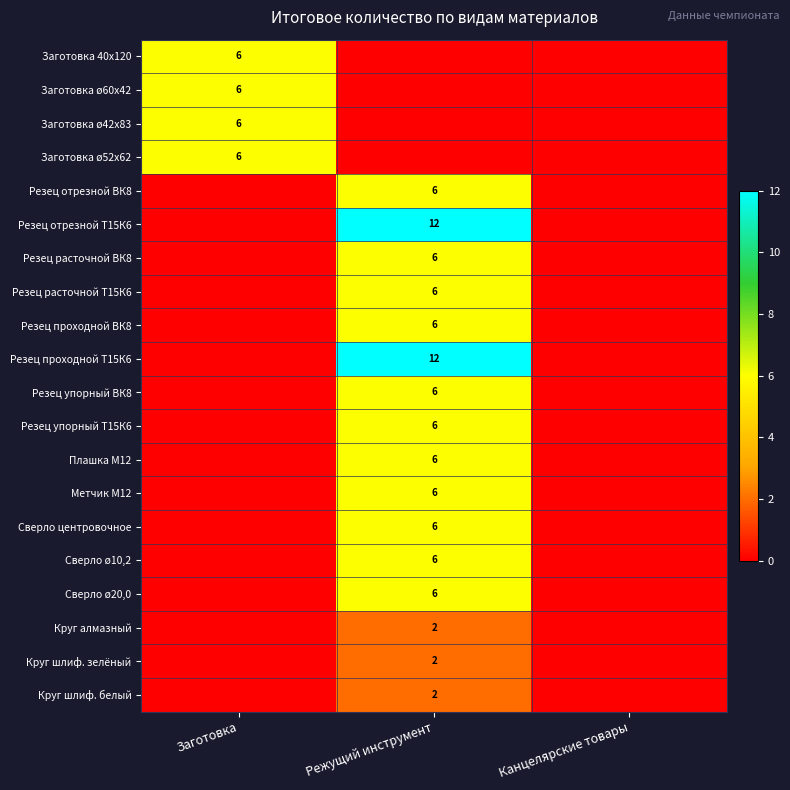

Is it true that Метчик М12 equals 6 at Режущий инструмент?

True